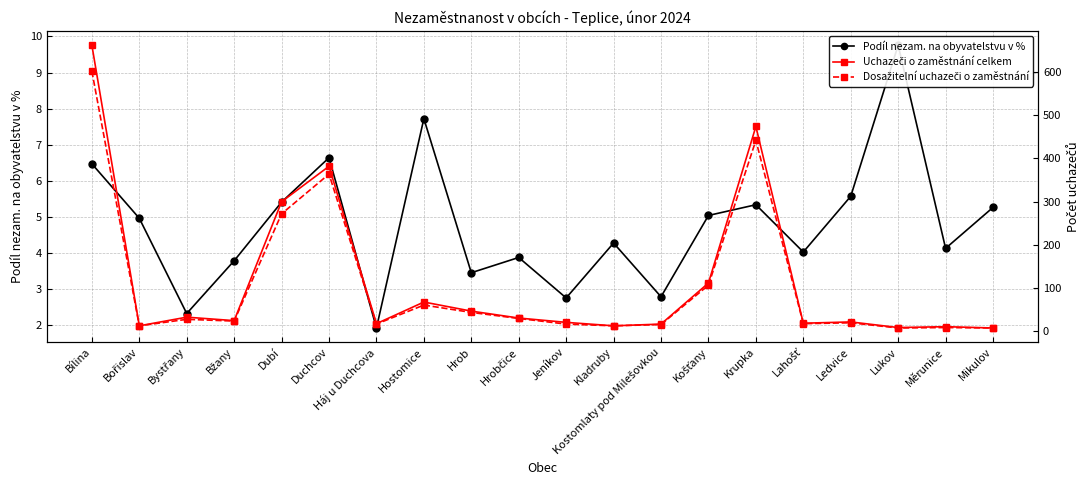

Reading left to right, what are all the values shown in this chart?

Podíl nezam. na obyvatelstvu v %: 6.5	5.0	2.3	3.8	5.4	6.6	1.9	7.7	3.5	3.9	2.8	4.3	2.8	5.0	5.3	4.0	5.6	9.8	4.1	5.3
Uchazeči o zaměstnání celkem: 662.0	13.0	33.0	25.0	300.0	382.0	18.0	68.0	47.0	31.0	21.0	13.0	17.0	112.0	474.0	19.0	22.0	9.0	11.0	8.0
Dosažitelní uchazeči o zaměstnání: 602.0	13.0	28.0	24.0	272.0	364.0	17.0	61.0	44.0	30.0	17.0	13.0	16.0	107.0	442.0	18.0	20.0	8.0	9.0	8.0